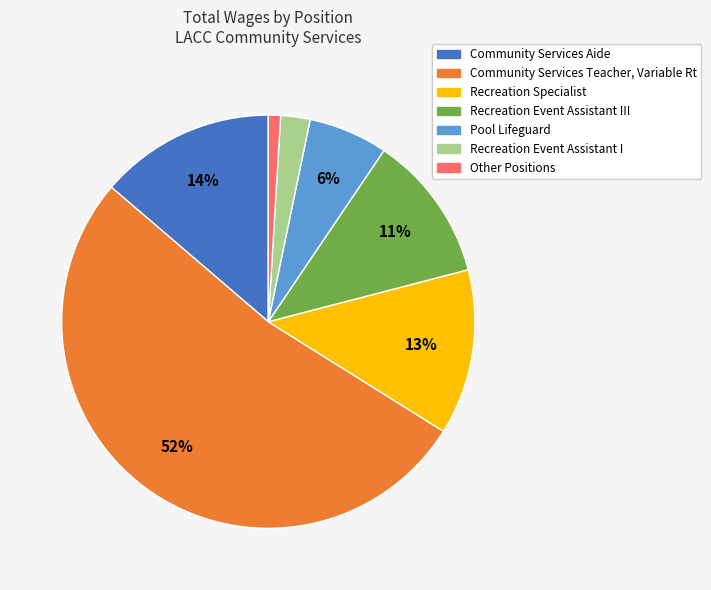

To the nearest percent, what percentage of the pie is Recreation Specialist?

13%